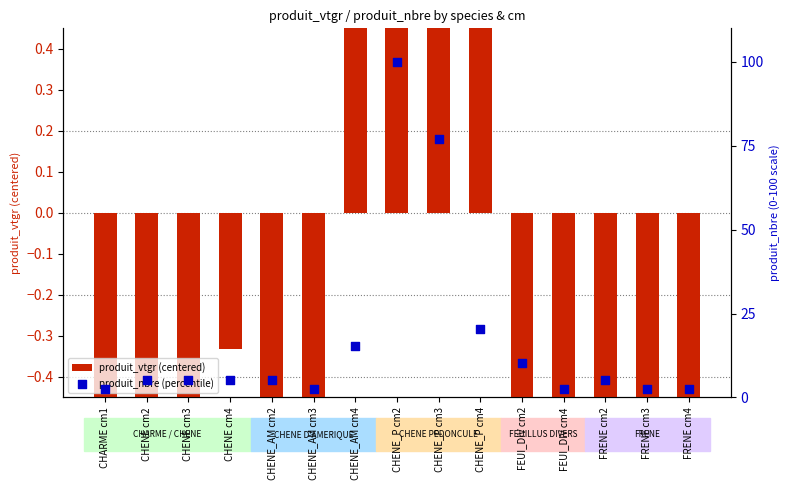

Which series has the largest Y range (max minus min)?

produit_nbre (percentile)